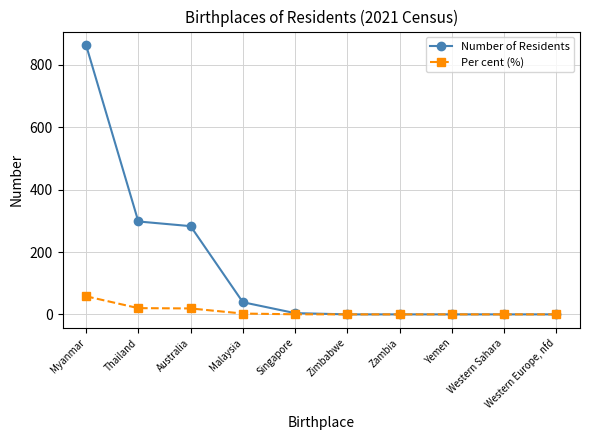

At Thailand, list the series in order from smallest to largest.

Per cent (%), Number of Residents